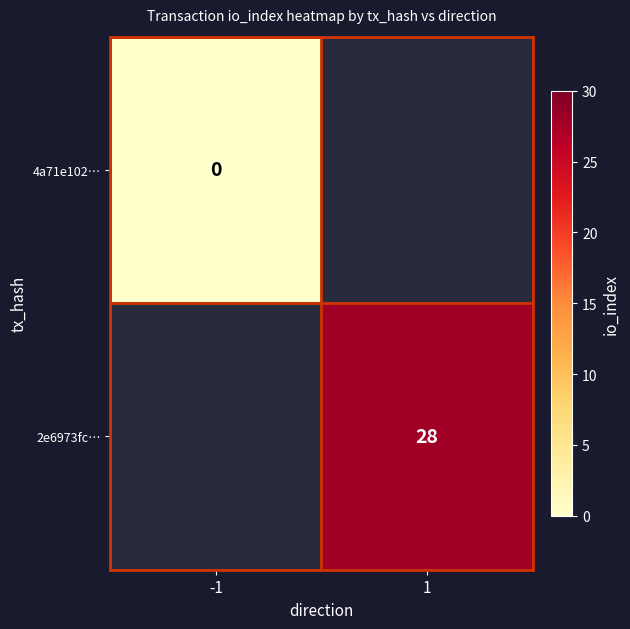

Is the value of 2e6973fc… at 1 greater than the value of 4a71e102… at -1?

Yes